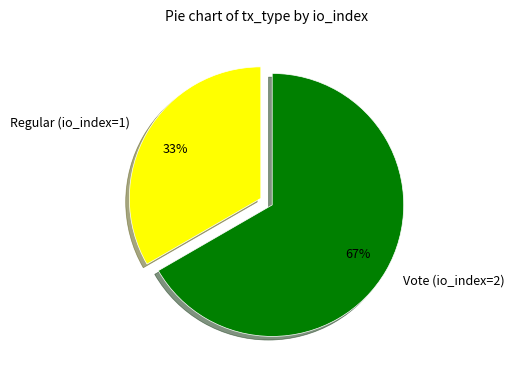

Which category has the biggest portion of the pie?

Vote (io_index=2)